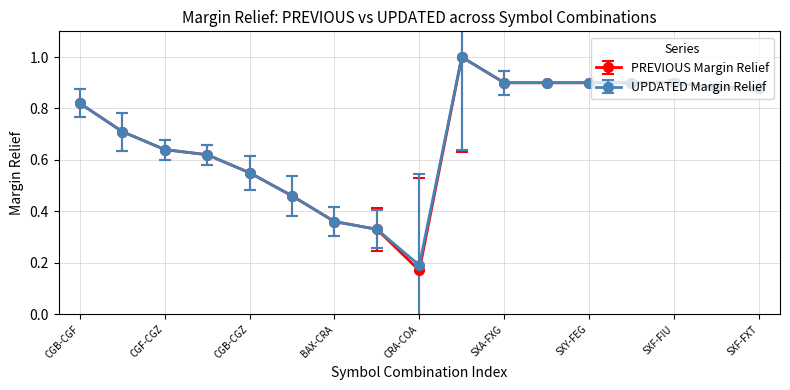

At how many categories does at least one series exceed 0?

17